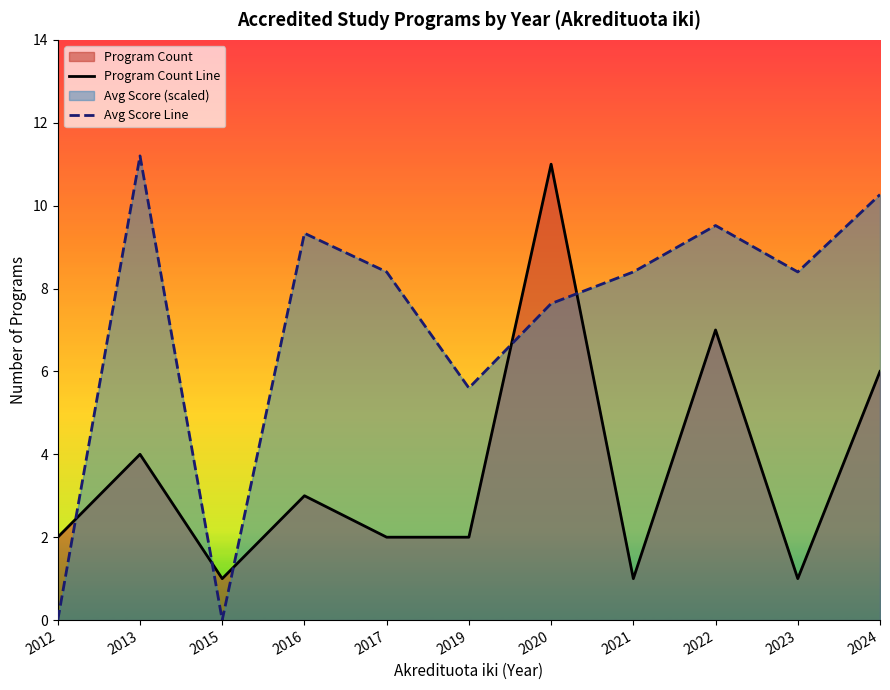

The value of Program Count Line at 2015 is 1.5. True or false?

False